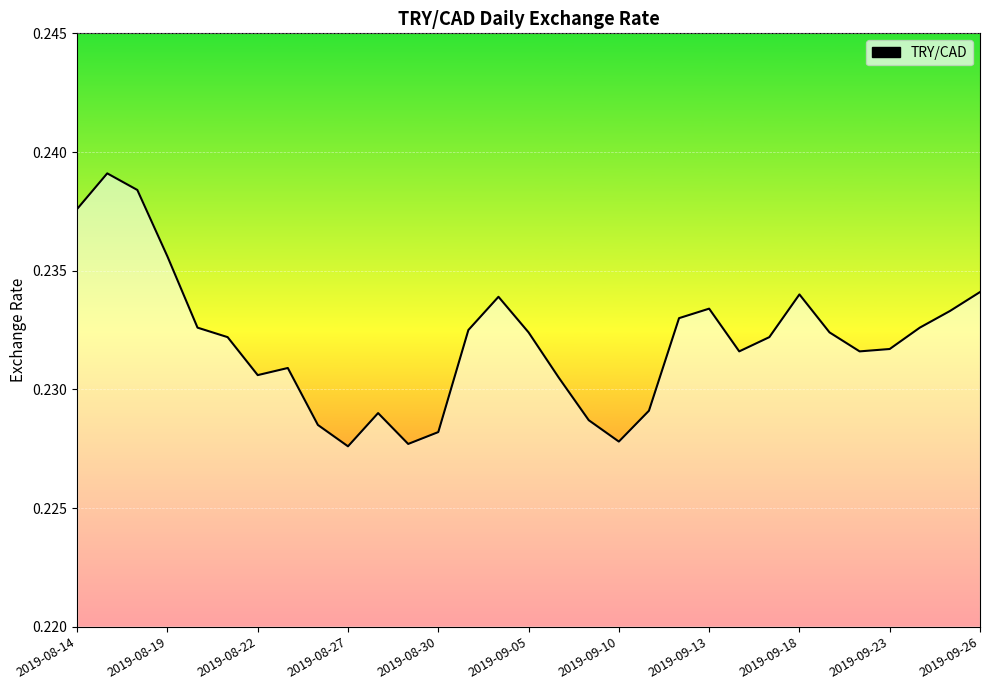

What is the value of the 10th point from the left?

0.2